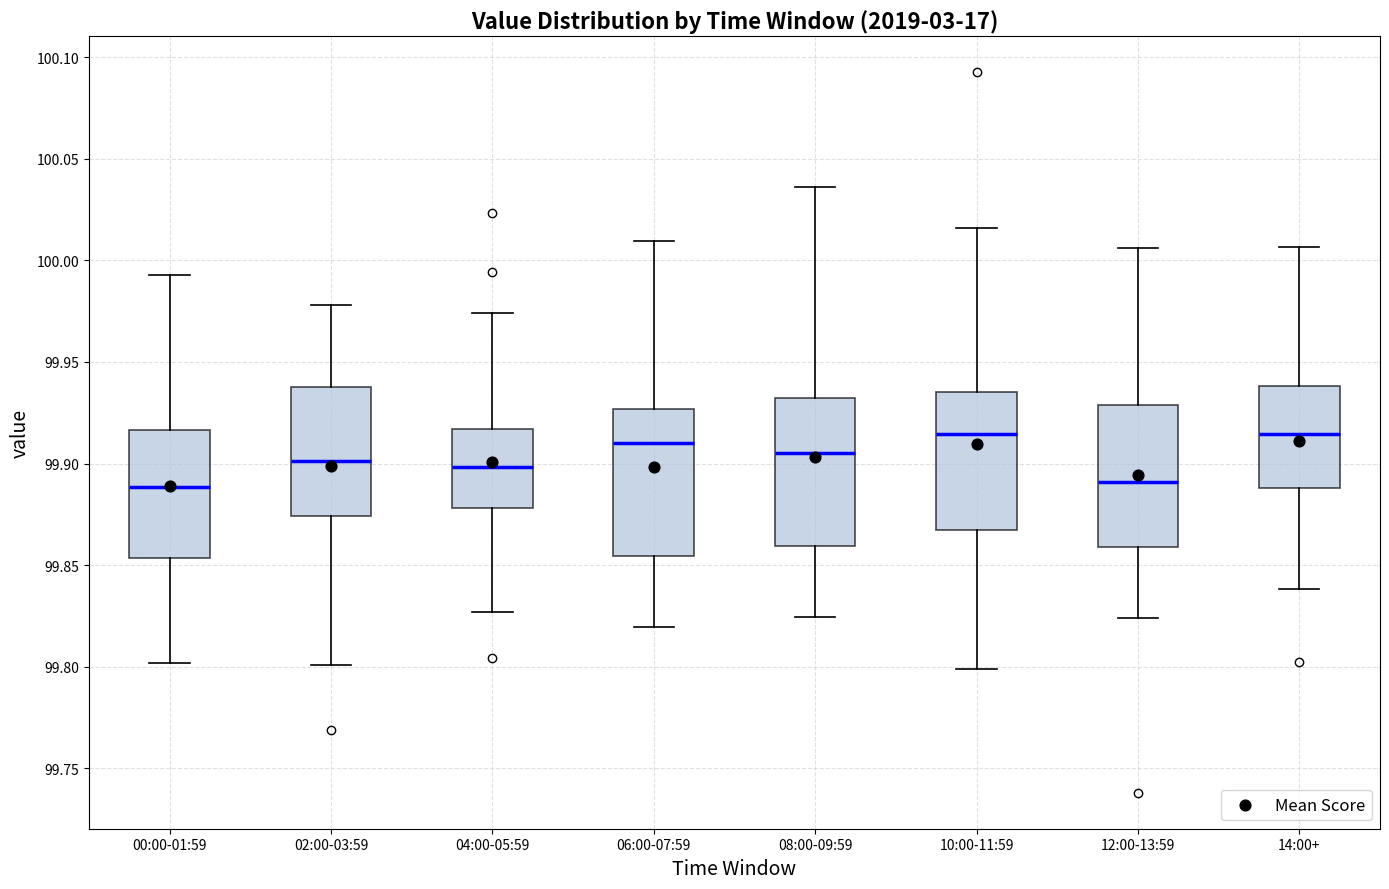

Reading left to right, transcribe this box plot: for each box, give where its median line is, the range the box spans, and where its two whiskers end, as read against the y-axis. The values are not printed on the chart, so give them approximately, as read against the axis.

00:00-01:59: median 99.890, box 99.855 to 99.915, whiskers 99.800 to 99.995
02:00-03:59: median 99.900, box 99.875 to 99.940, whiskers 99.800 to 99.980
04:00-05:59: median 99.900, box 99.880 to 99.915, whiskers 99.825 to 99.975
06:00-07:59: median 99.910, box 99.855 to 99.925, whiskers 99.820 to 100.010
08:00-09:59: median 99.905, box 99.860 to 99.930, whiskers 99.825 to 100.035
10:00-11:59: median 99.915, box 99.865 to 99.935, whiskers 99.800 to 100.015
12:00-13:59: median 99.890, box 99.860 to 99.930, whiskers 99.825 to 100.005
14:00+: median 99.915, box 99.890 to 99.940, whiskers 99.840 to 100.005